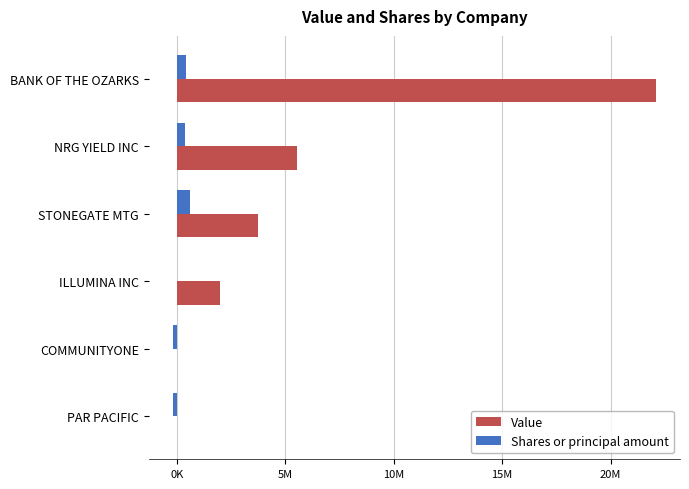

At which category is the sum across all series the highest?

BANK OF THE OZARKS